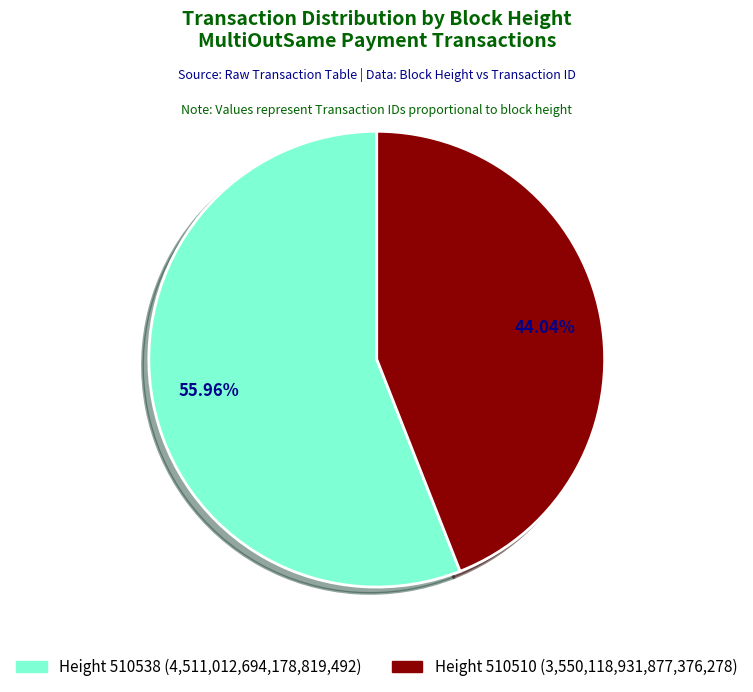

Is Height 510510 (3,550,118,931,877,376,278) the majority of the pie?

No